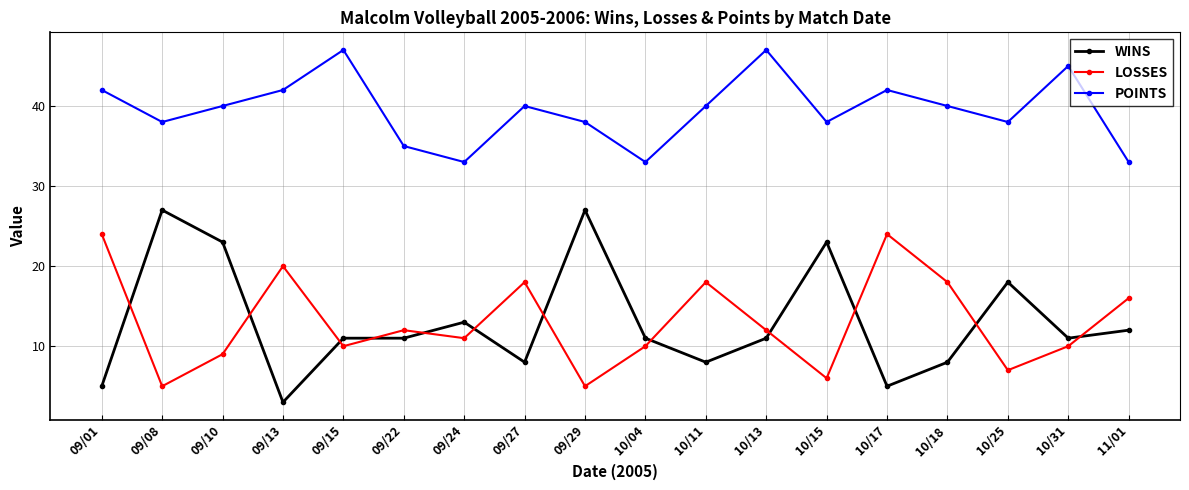

What is the spread (max minus min) of values at 10/18?

32